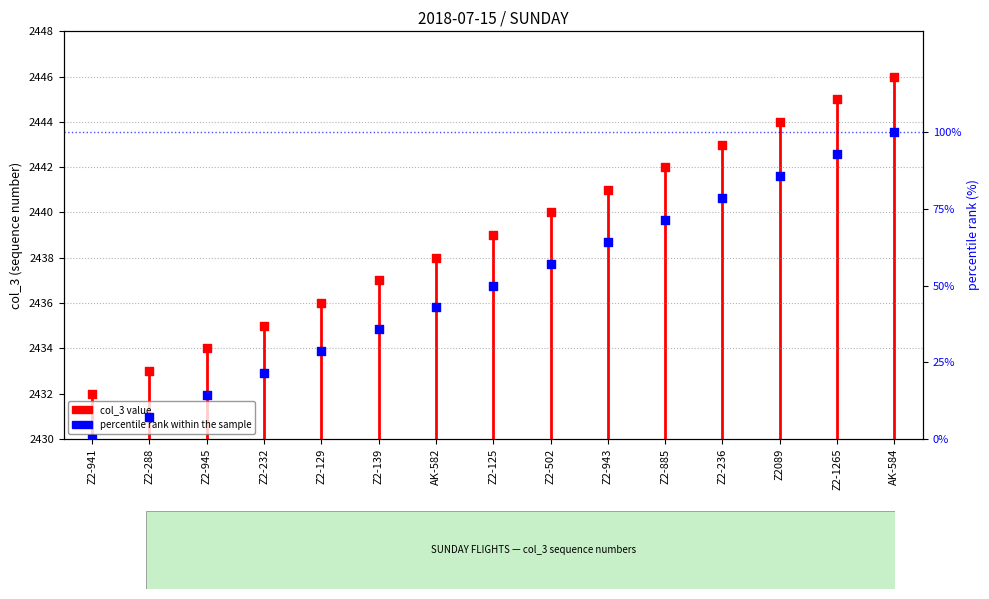

What is the change in value from Z2-945 to AK-582?

+4